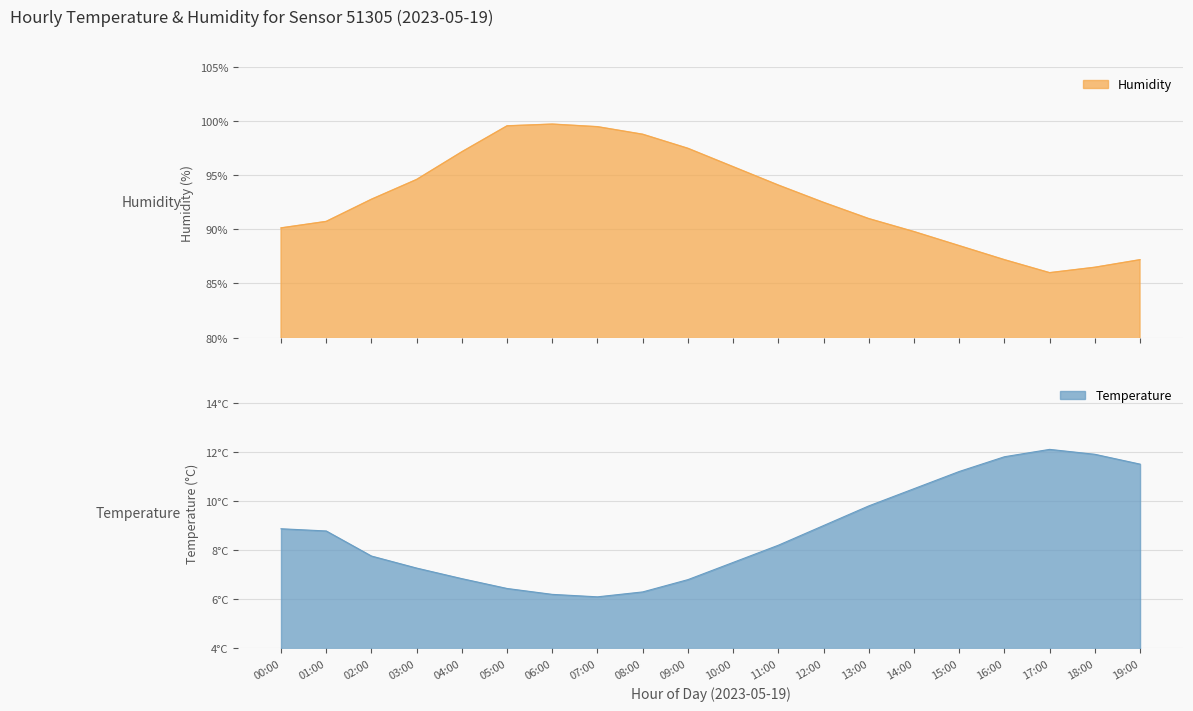

Is it true that humidity equals 91.0 at 13:00?

True